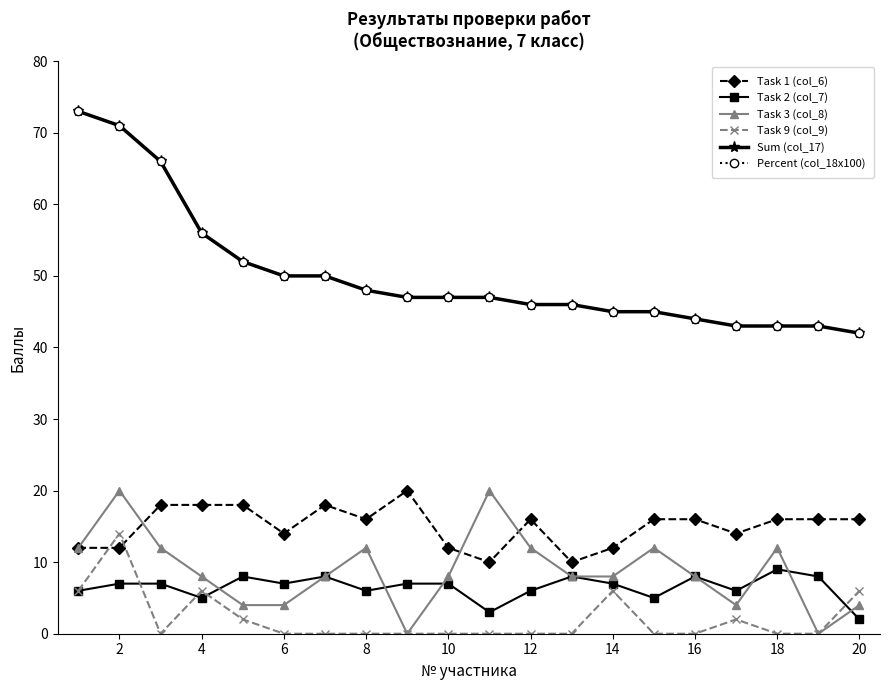

True or false: Percent (col_18x100) has more than 0 points higher than both neighbors.

False